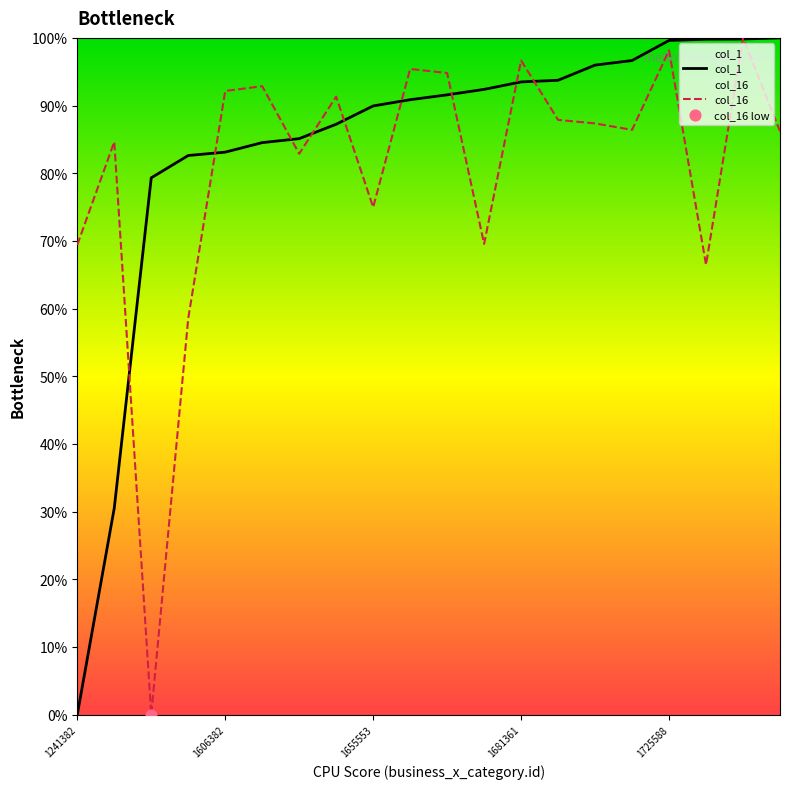

What are all the series names shown in the legend?

col_1, col_16